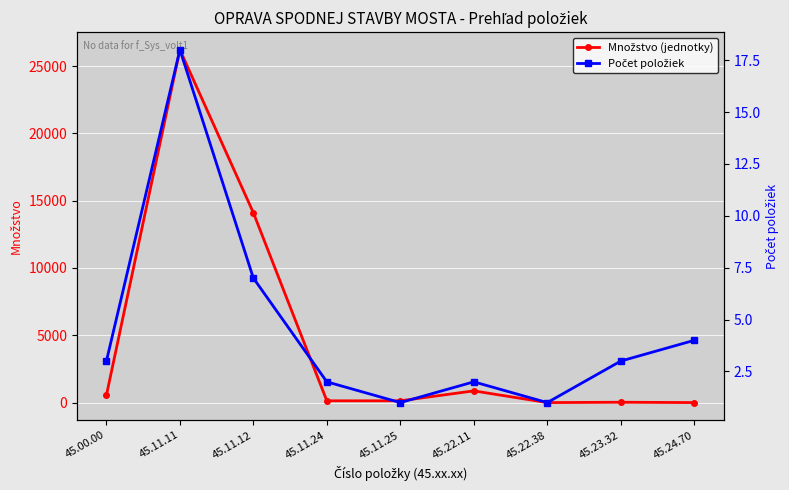

The Počet položiek series shows 3.0 at 45.00.00. True or false?

True